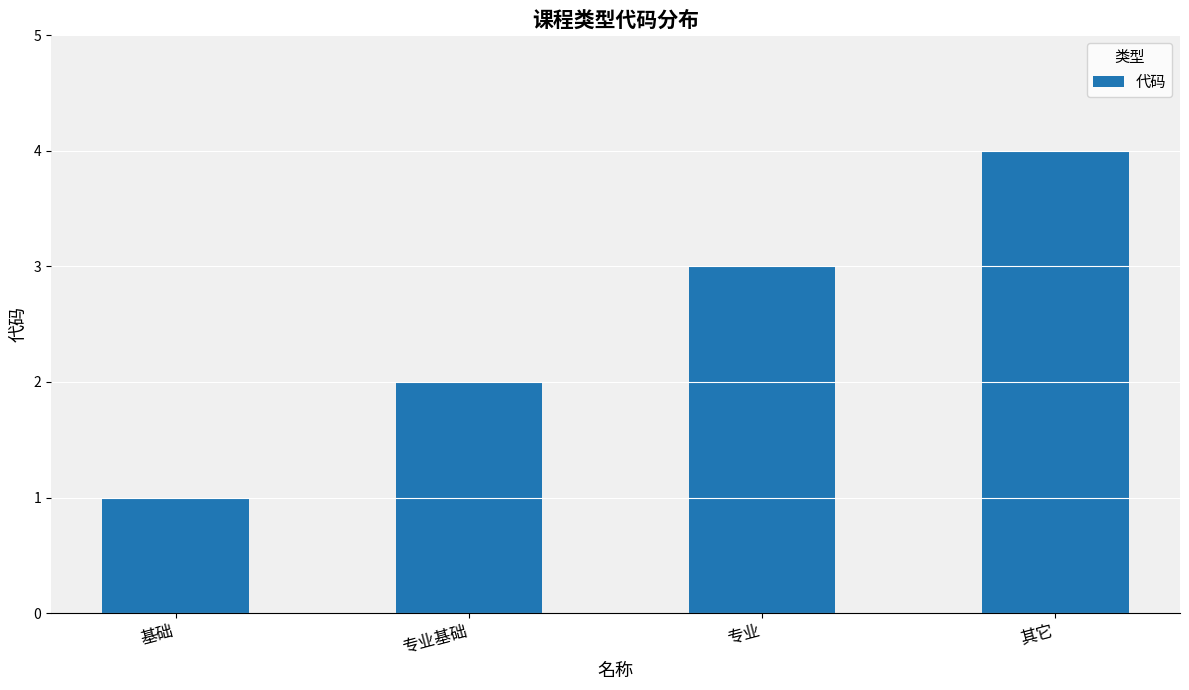

How many series are shown in this chart?

1